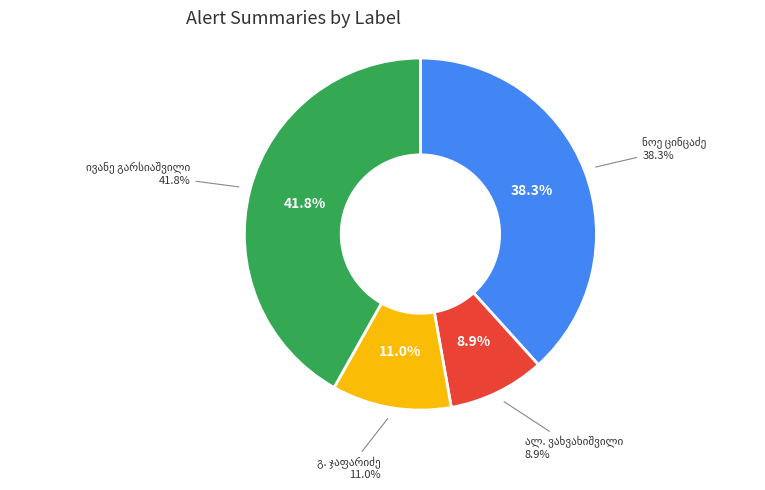

Which category has the smallest portion of the pie?

ალექსანდრე რევაზის ძე ვახვახიშვილი